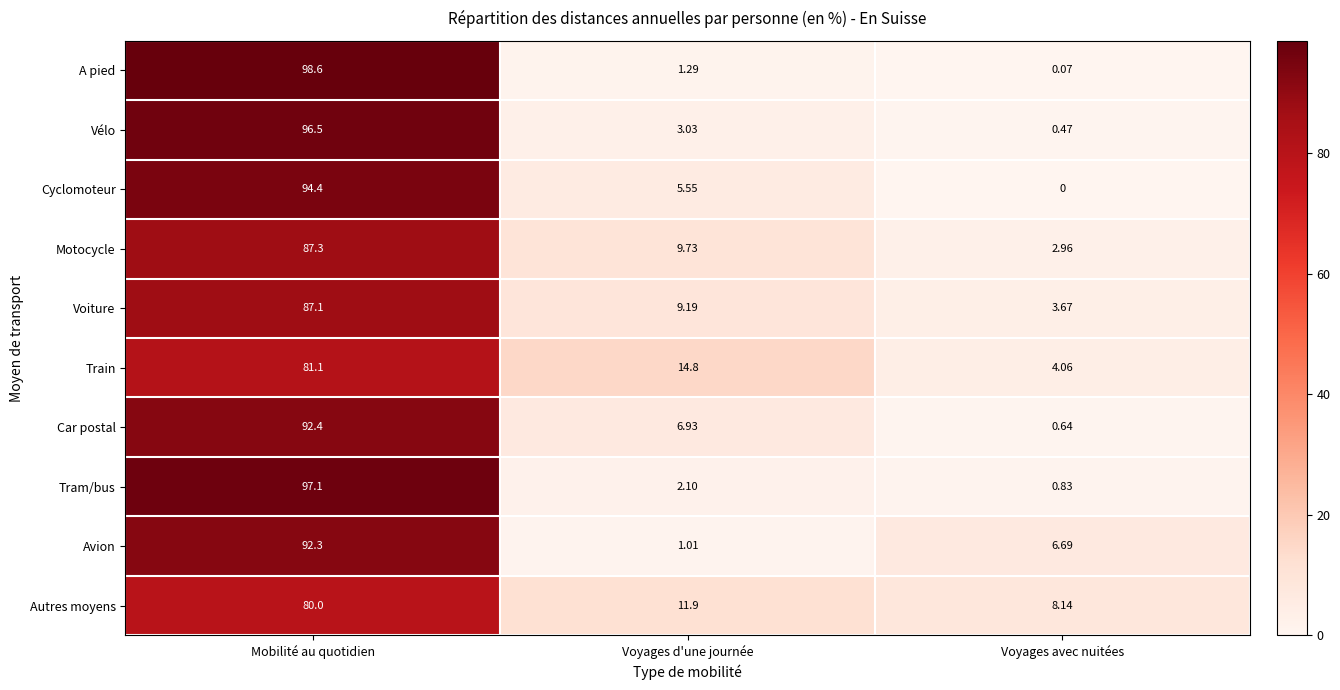

Which category has the highest value in the Tram/bus series?

Mobilité au quotidien